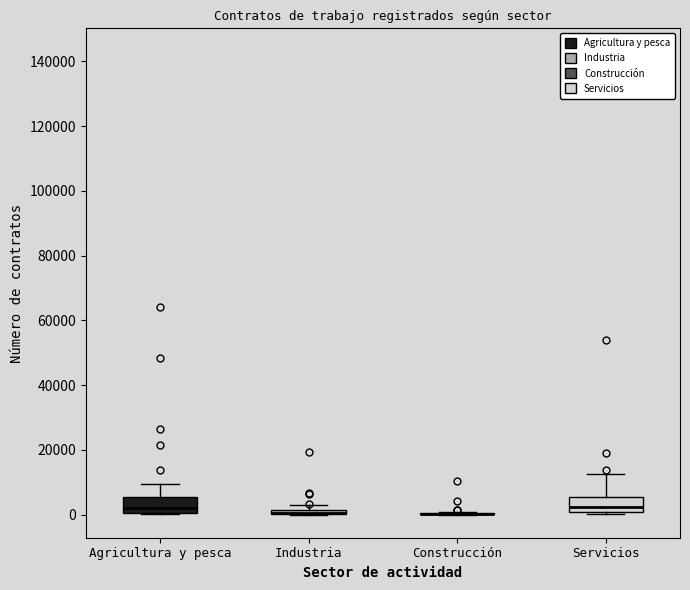

Where is the lower edge of the box for Industria on the y-axis? The values are not printed on the chart, so give them approximately, as read against the axis.

0